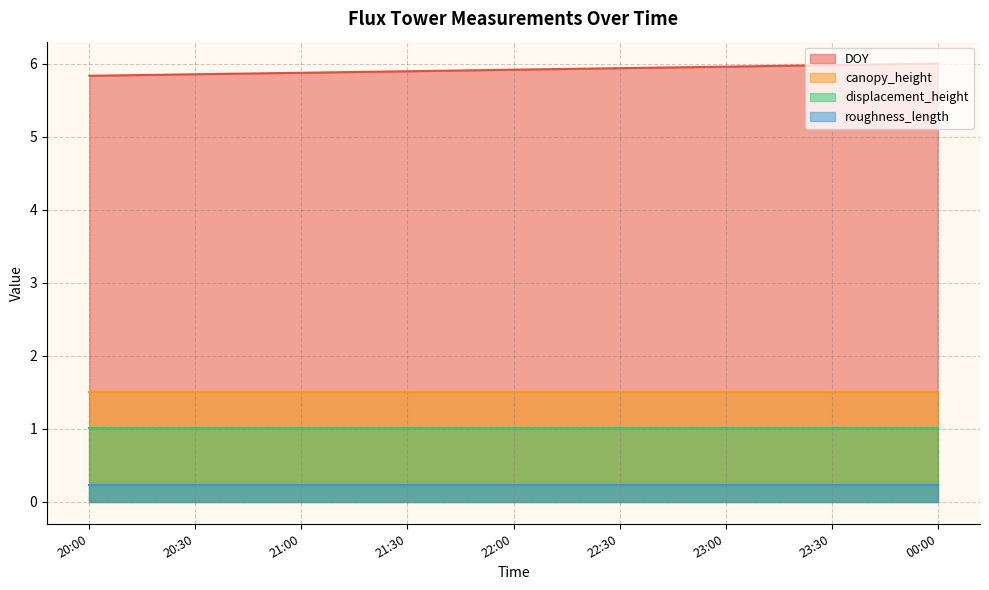

What is the sum of all canopy_height values?

13.5